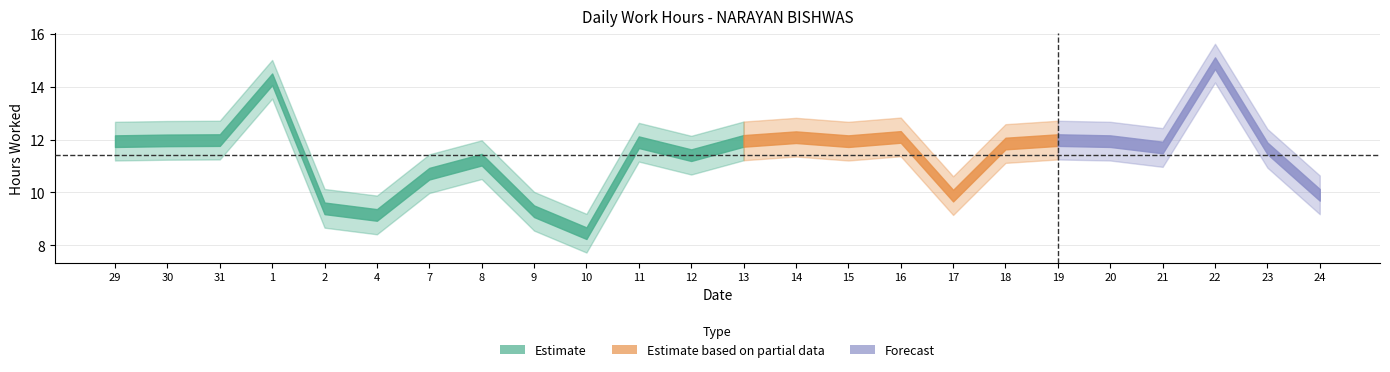

True or false: the data shows 19.7 at 22.

False